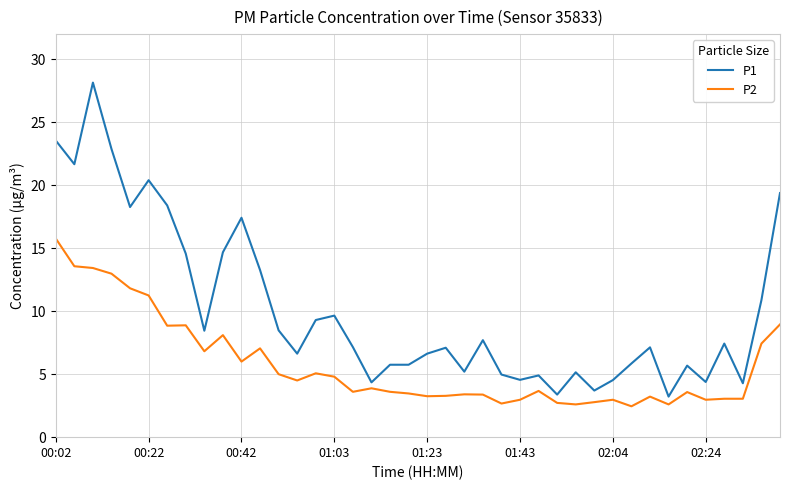

What is the minimum value shown in the chart?

2.5